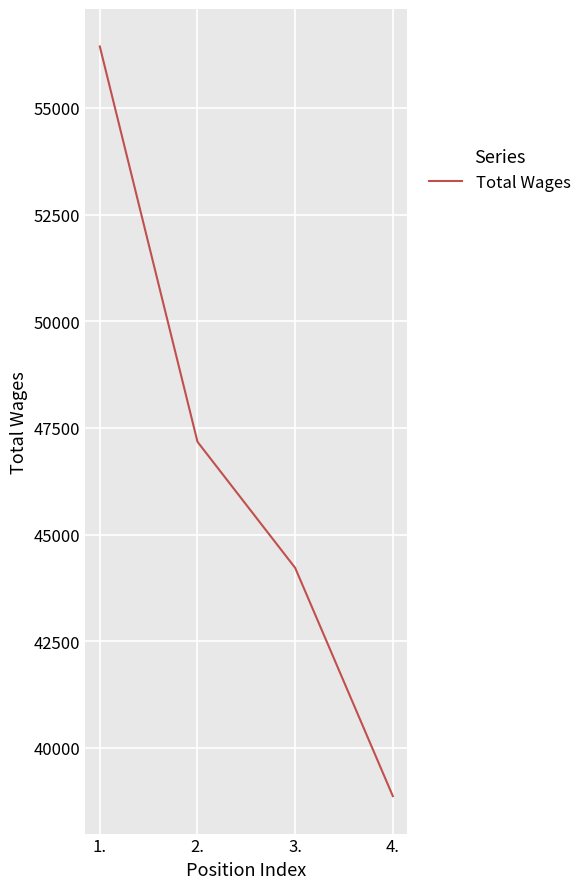

Rank the categories by value from lowest to highest.

4., 3., 2., 1.